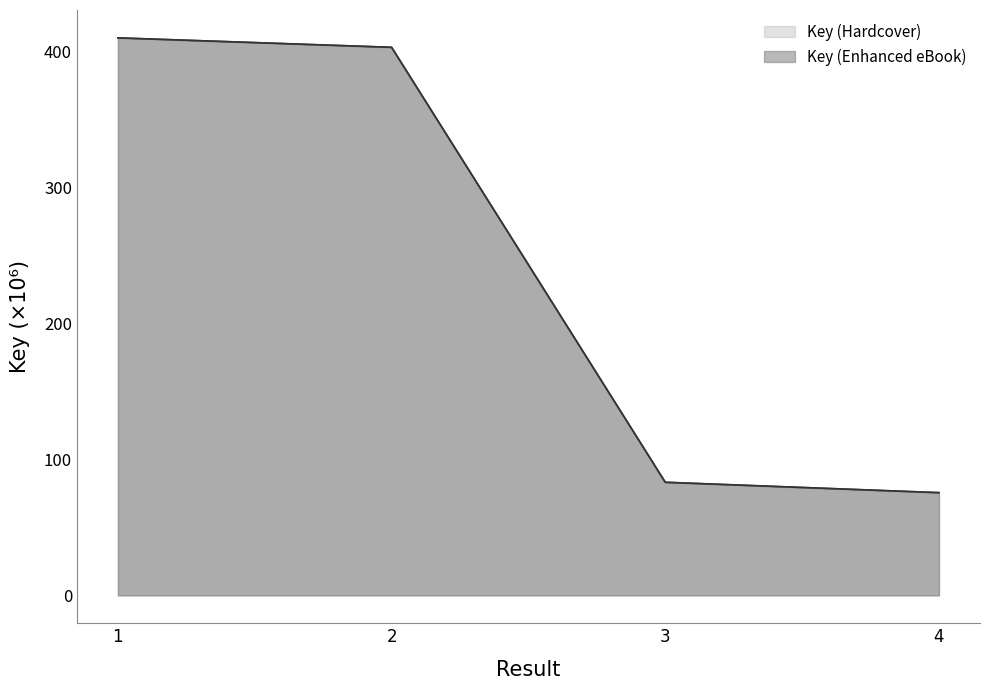

Where does the Key (Enhanced eBook) series first go above 403?

1